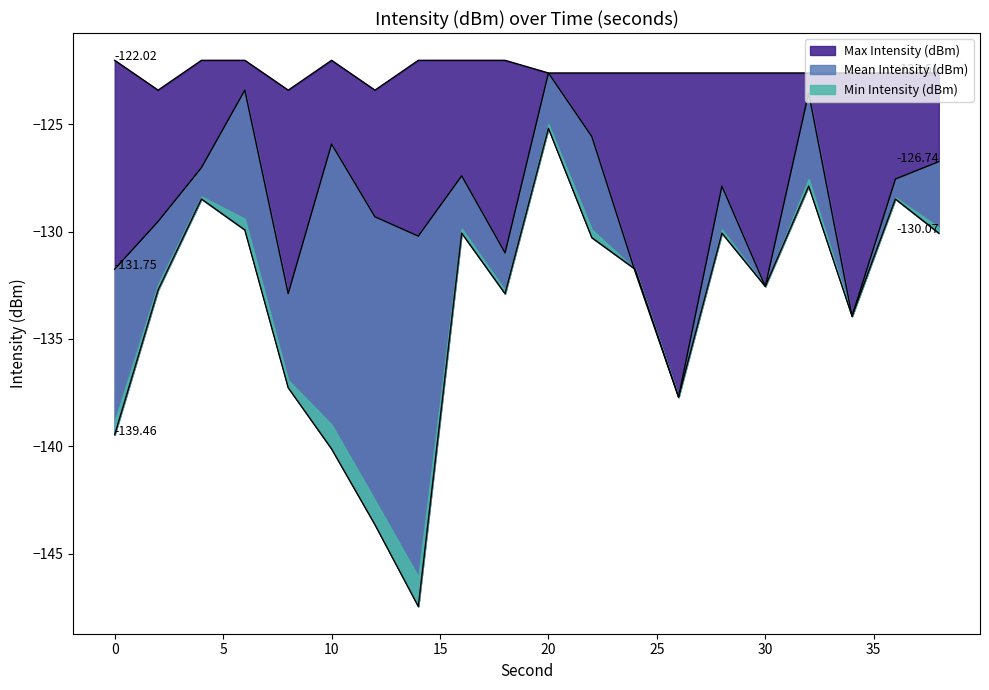

What is the difference between the Max Intensity (dBm) values at 2 and 14?

1.4